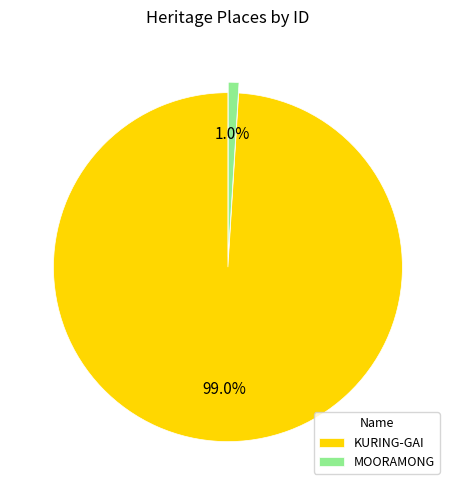

Do MOORAMONG and KURING-GAI together represent more than half of the pie?

Yes